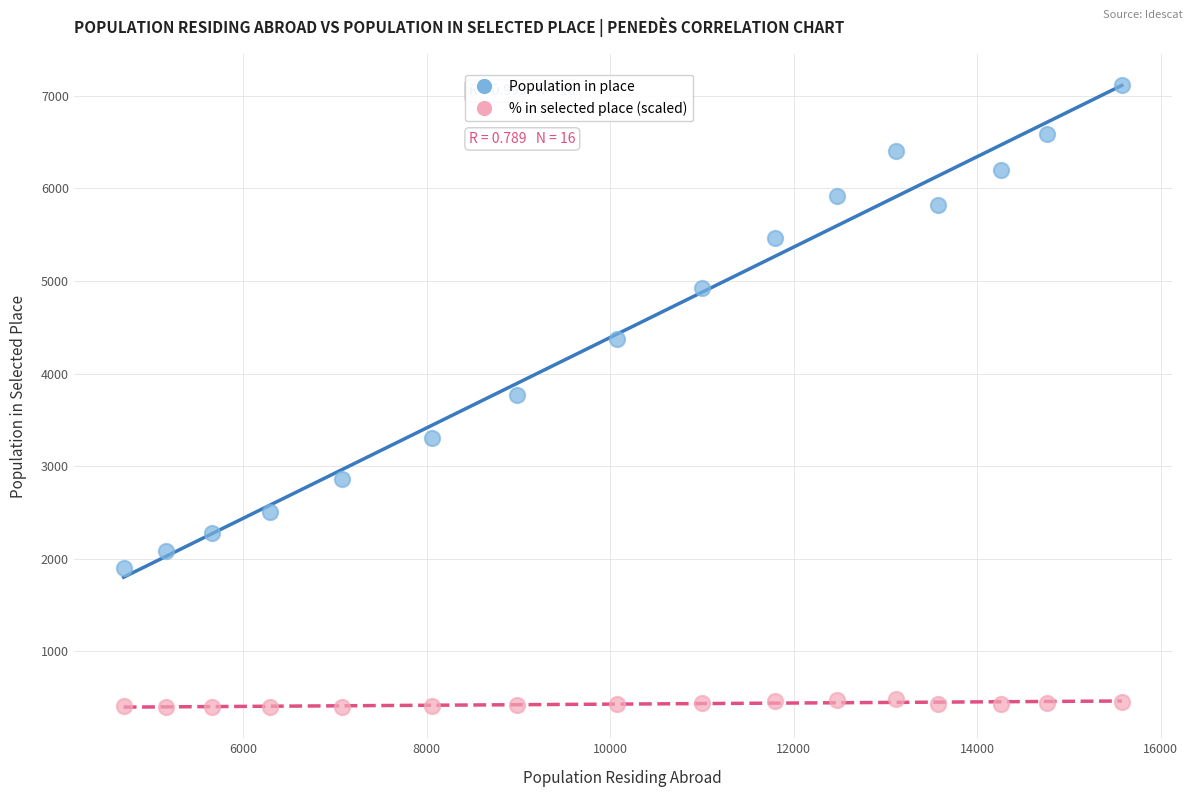

What are all the series names shown in the legend?

Population in place, % in selected place (scaled)